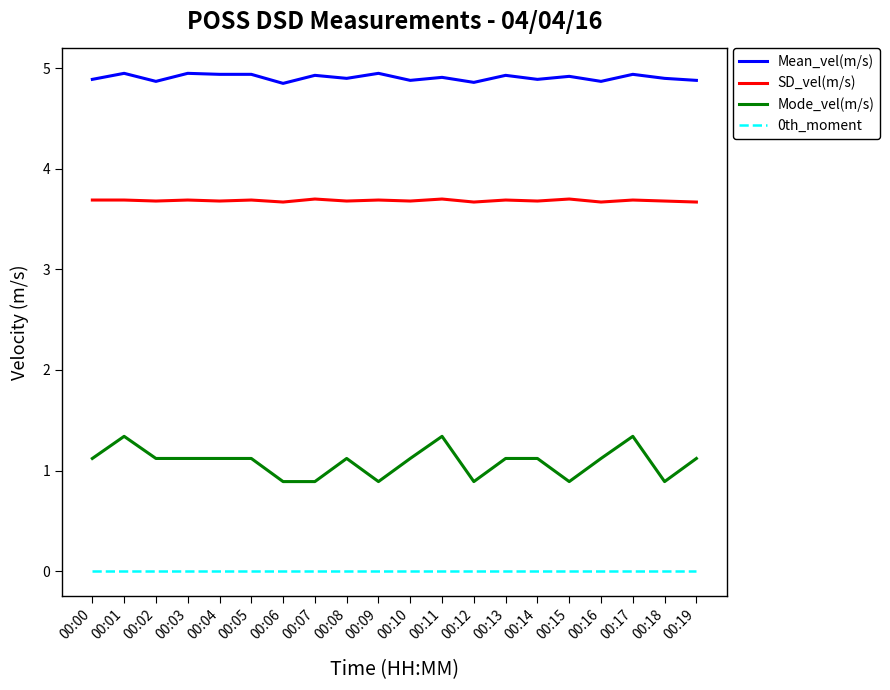

Rank the series by their maximum value, from lowest to highest.

0th_moment, Mode_vel(m/s), SD_vel(m/s), Mean_vel(m/s)